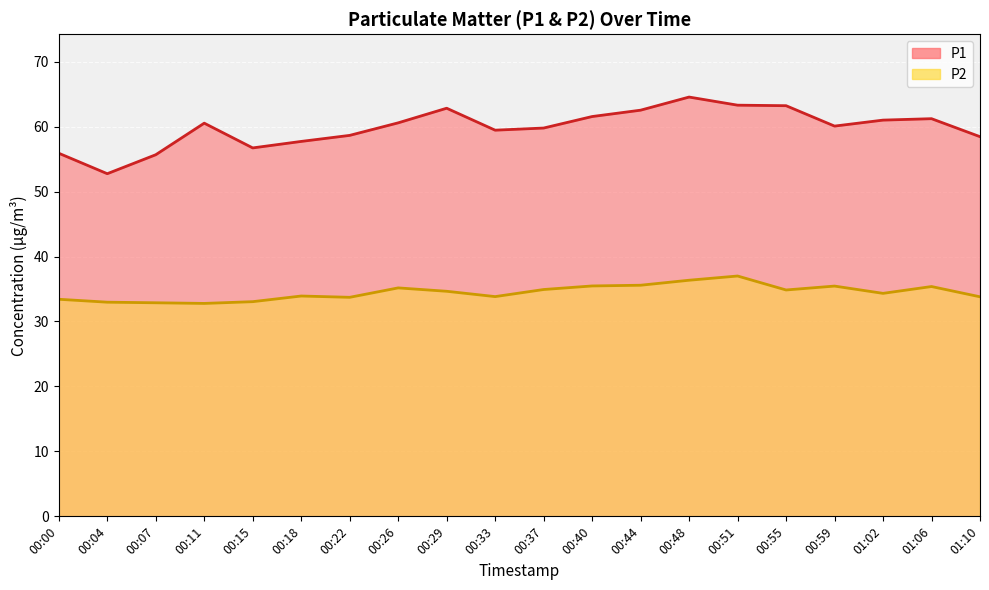

How many series are shown in this chart?

2